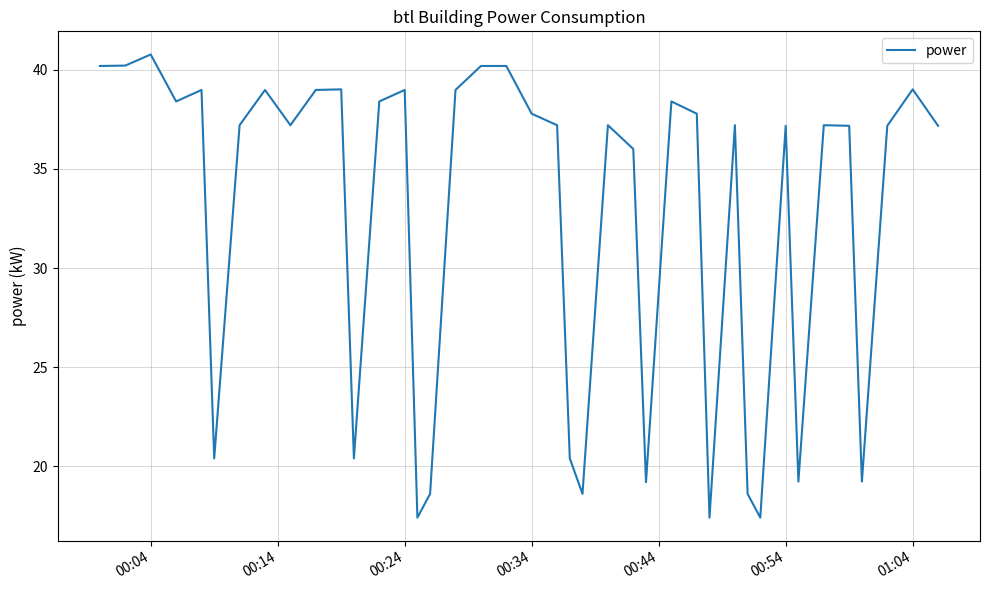

What is the greatest value displayed?

40.8